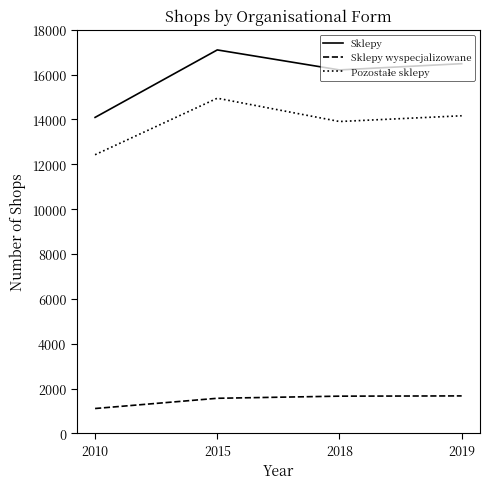

Where is the first local minimum for Sklepy?

2018